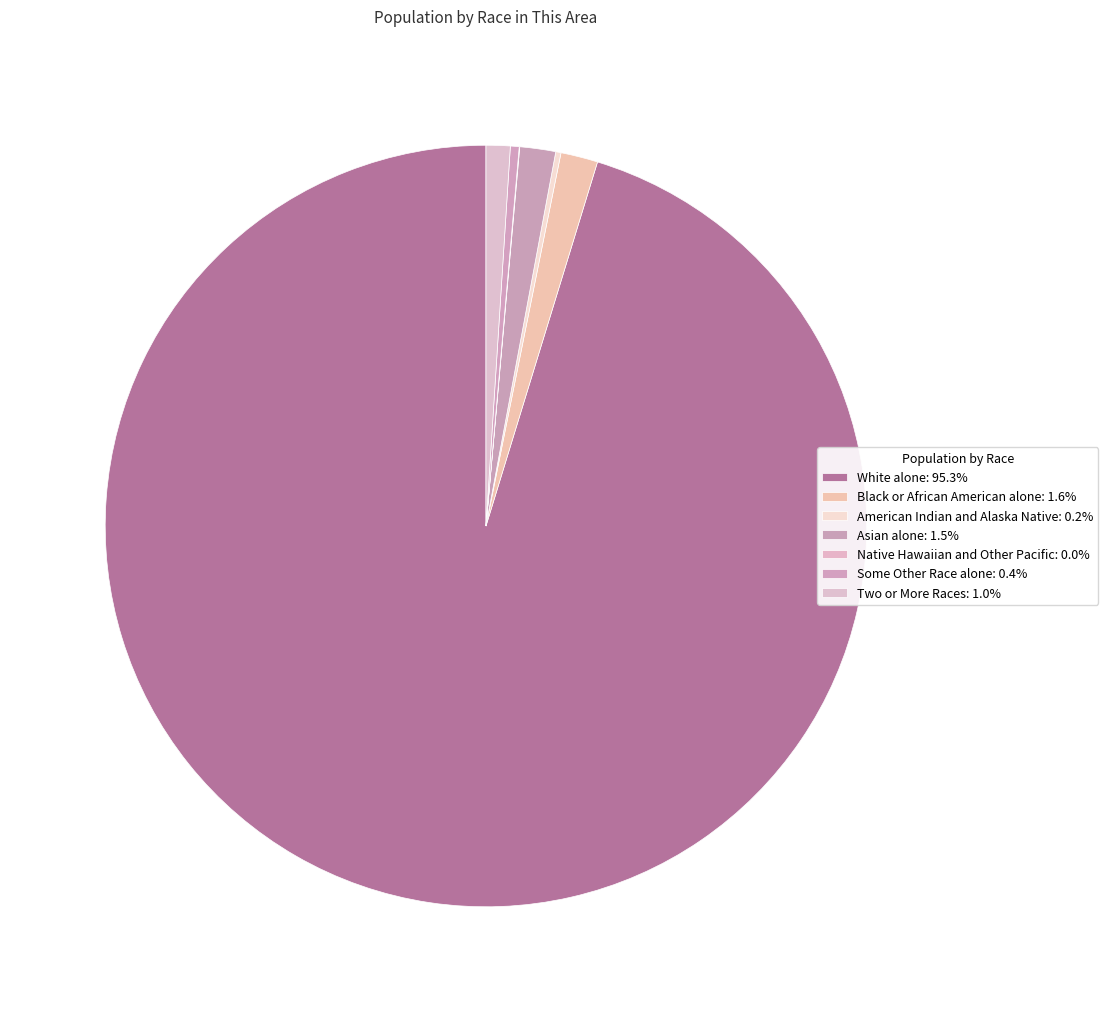

To the nearest percent, what is the difference between the White alone and Native Hawaiian and Other Pacific slice percentages?

95%